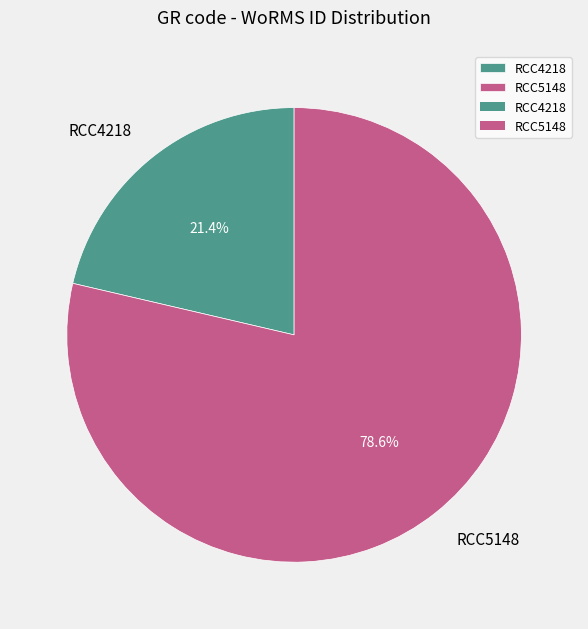

Which category has the biggest portion of the pie?

RCC5148